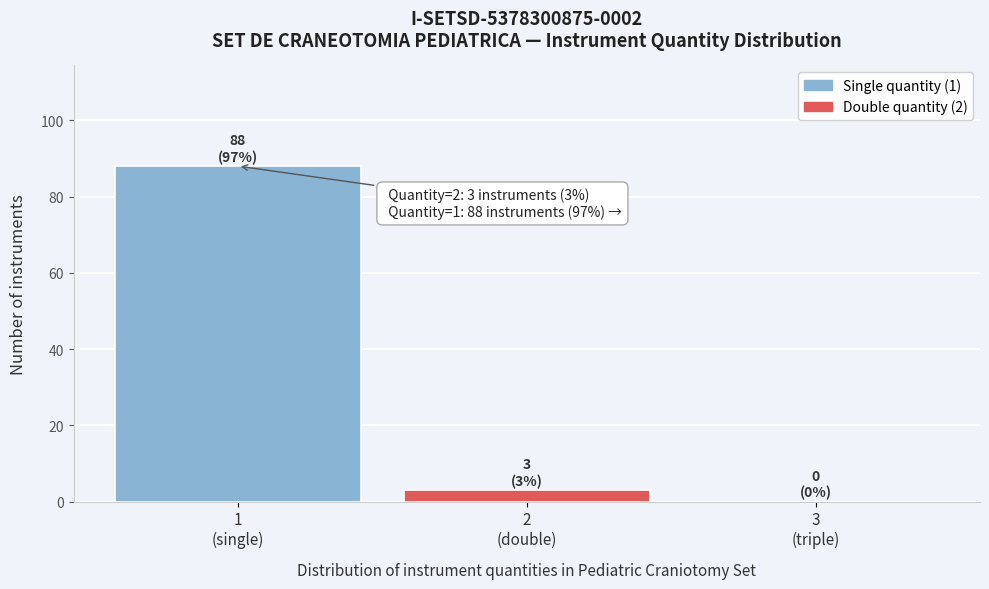

What is the sum of all values?

91